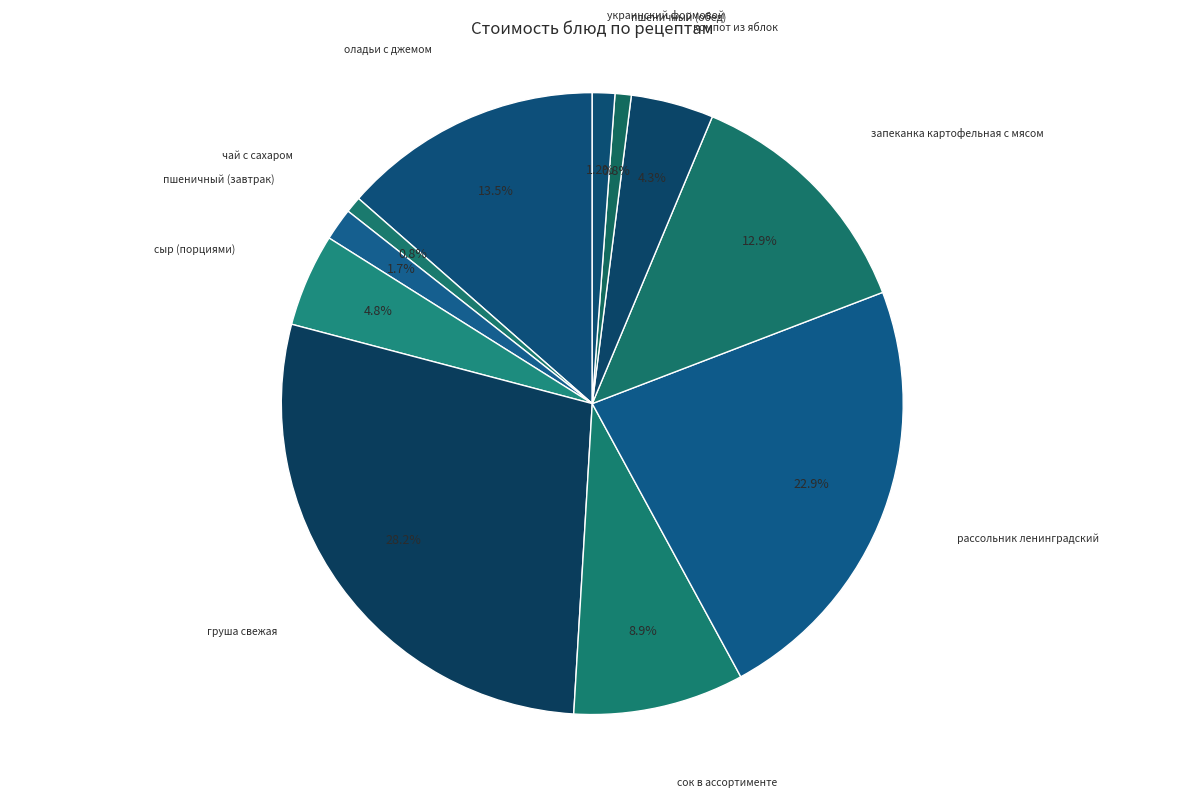

Which has a higher value, сок в ассортименте or сыр (порциями)?

сок в ассортименте